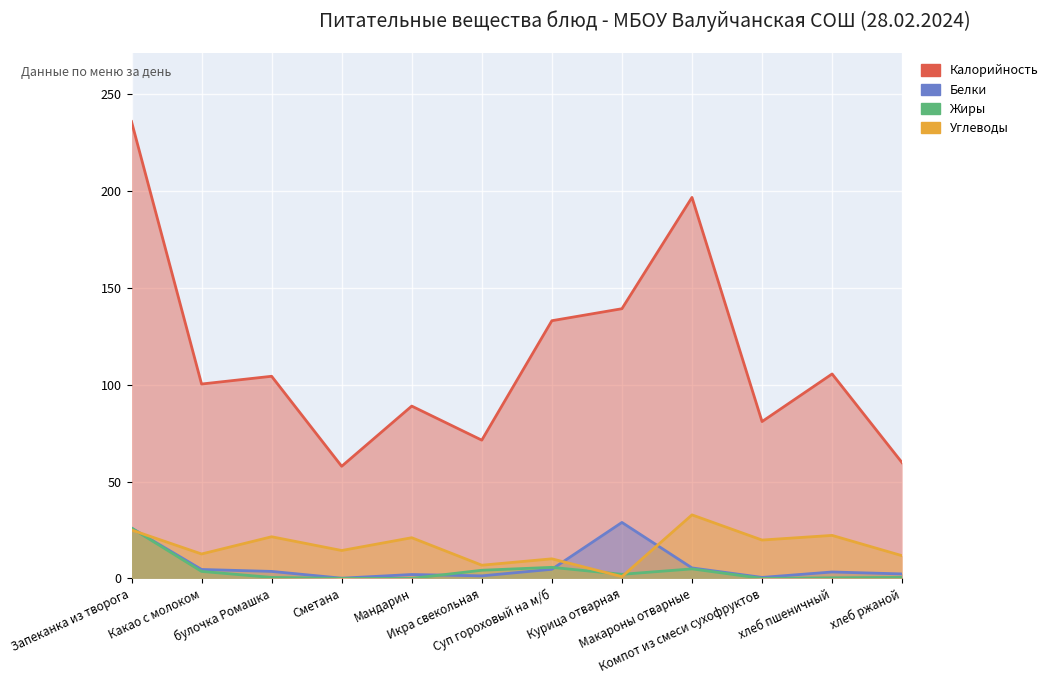

How many values in the Жиры series exceed 2?

6